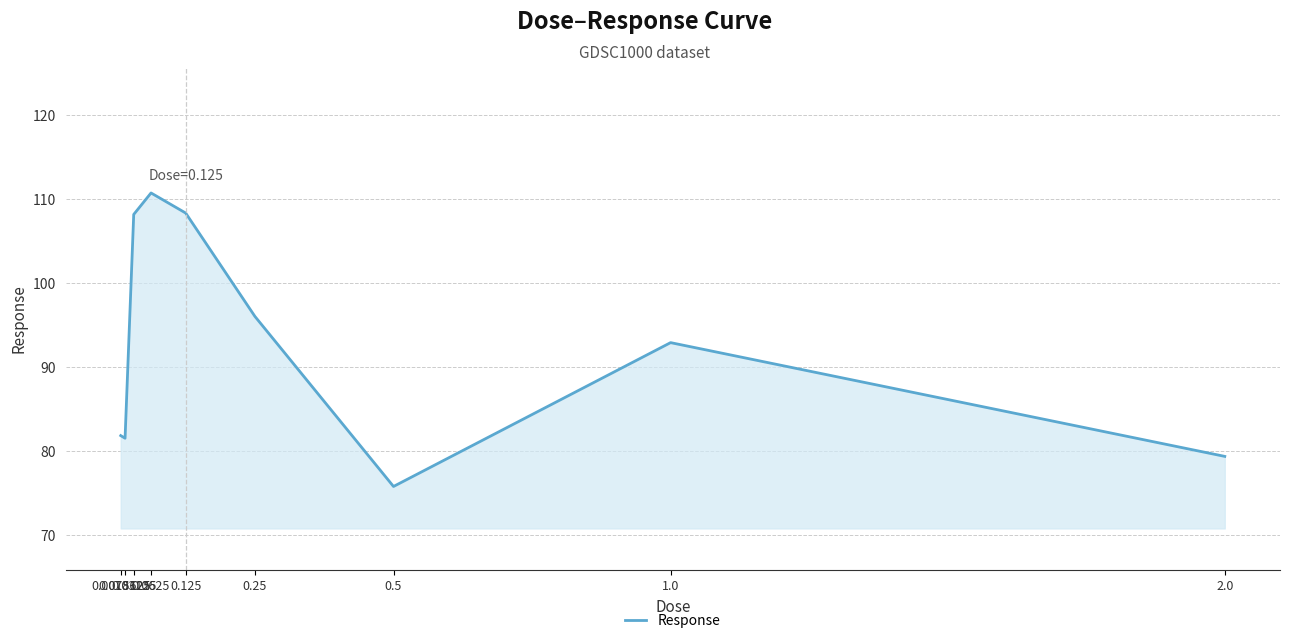

What is the minimum value shown in the chart?

75.8